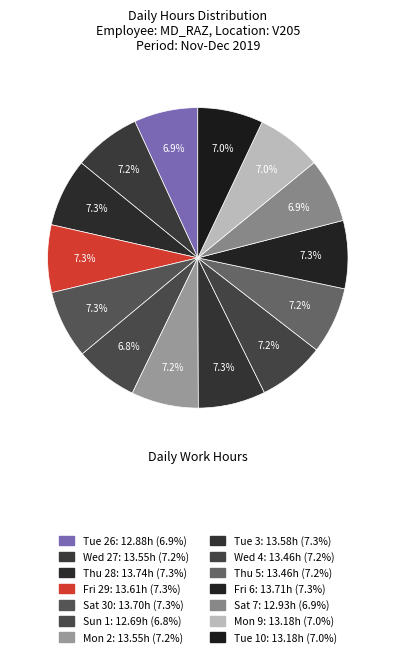

Is it true that Mon 9 is 1% of the pie?

False